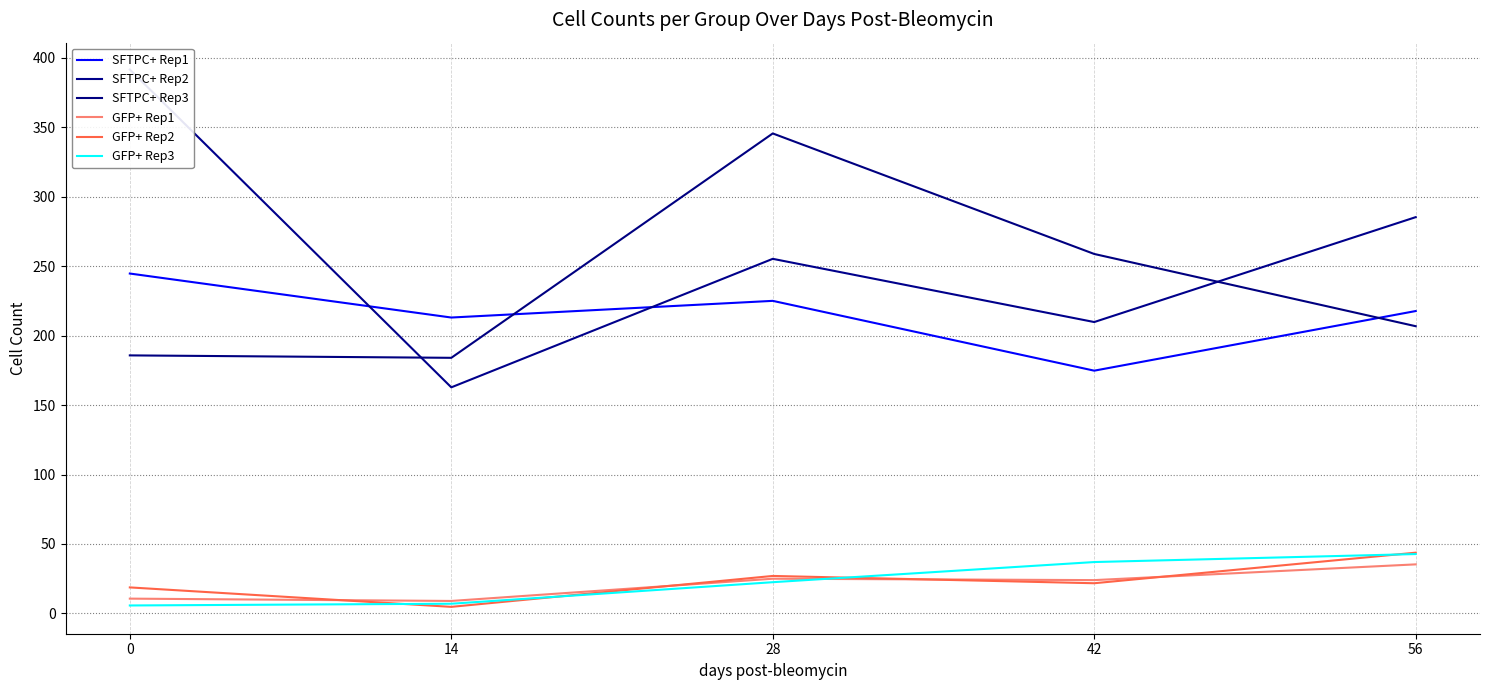

At which category is the sum across all series the highest?

28